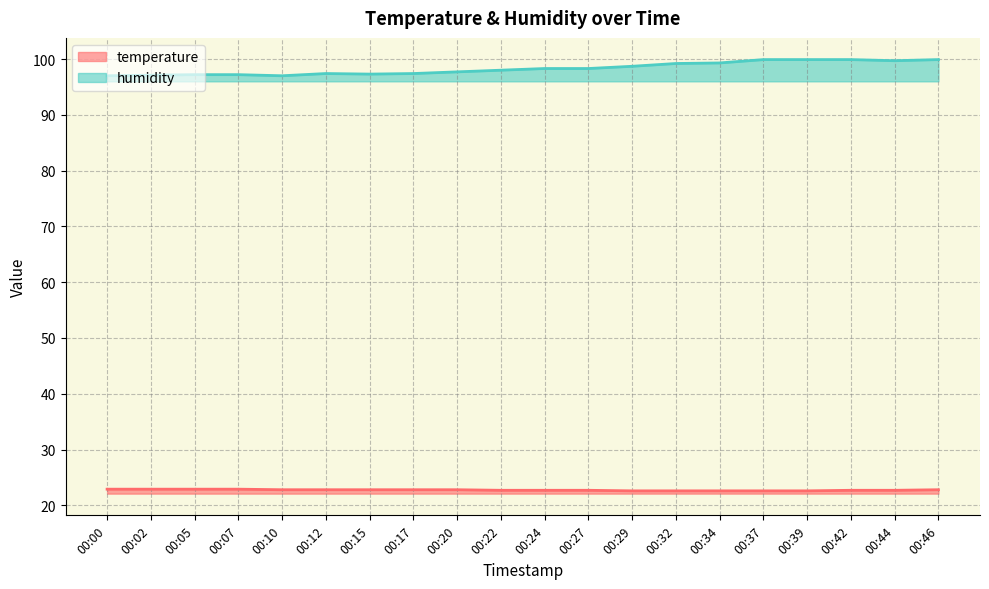

Rank the categories by humidity value from lowest to highest.

00:00, 00:10, 00:02, 00:05, 00:07, 00:15, 00:12, 00:17, 00:20, 00:22, 00:24, 00:27, 00:29, 00:32, 00:34, 00:44, 00:37, 00:39, 00:42, 00:46